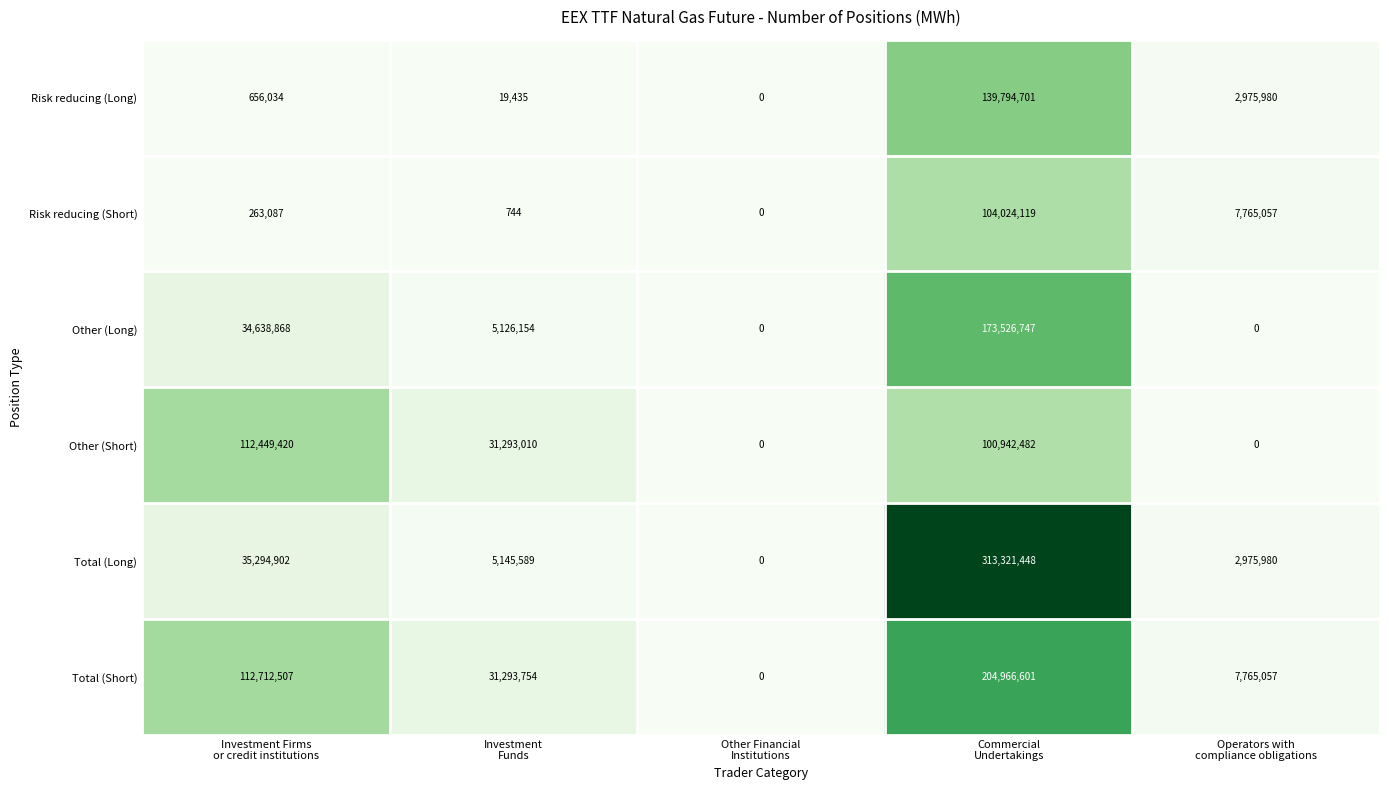

At how many categories does at least one series exceed 21373964?

3